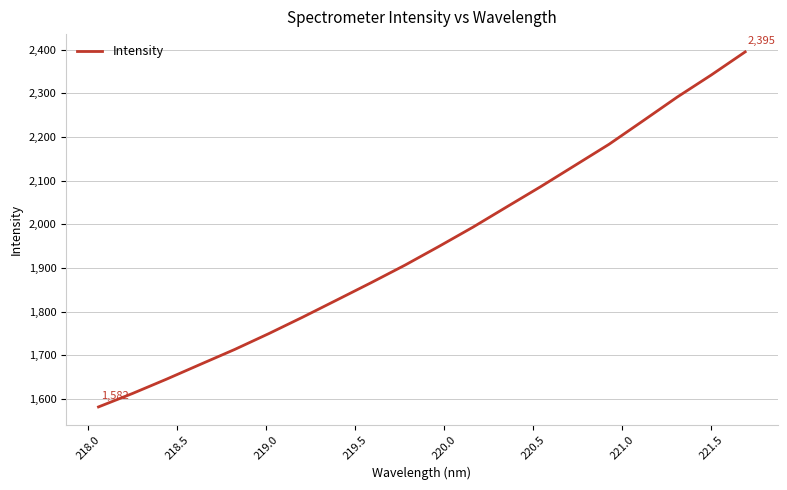

What is the difference between the maximum and minimum values?

813.3